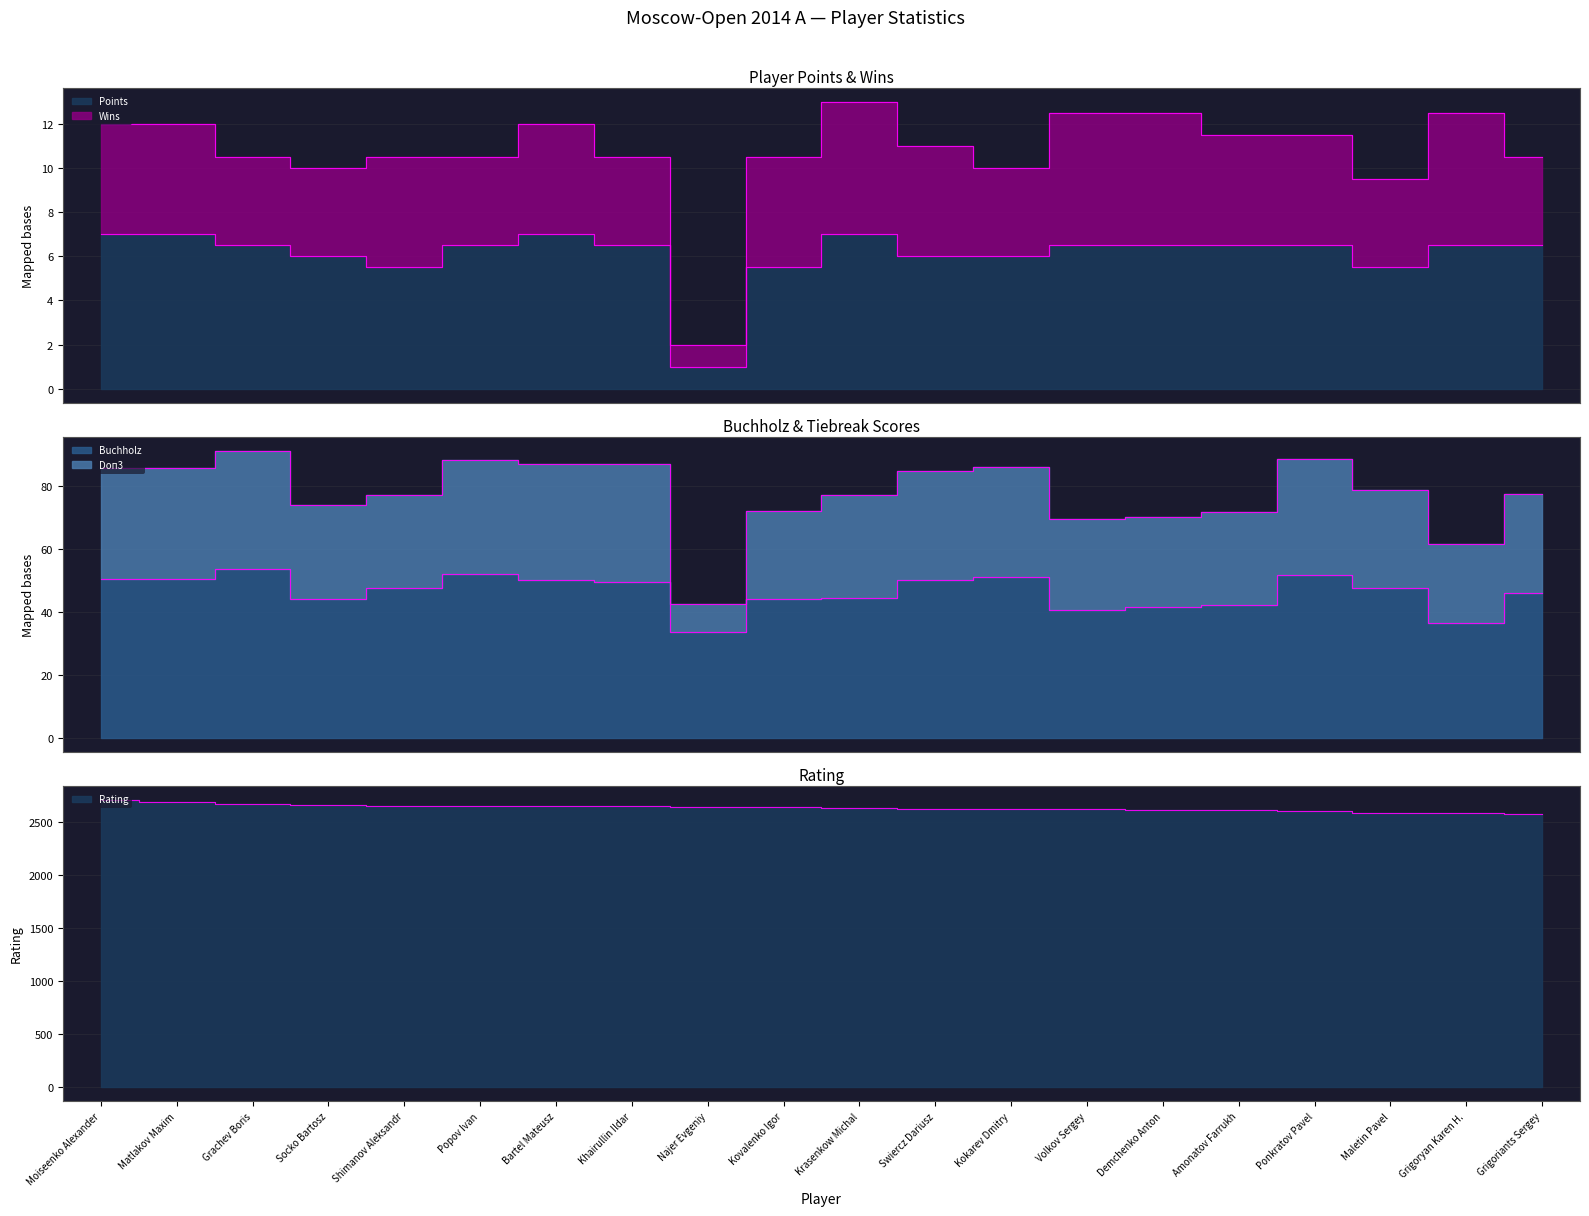

True or false: Buchholz and Points intersect in this chart.

False